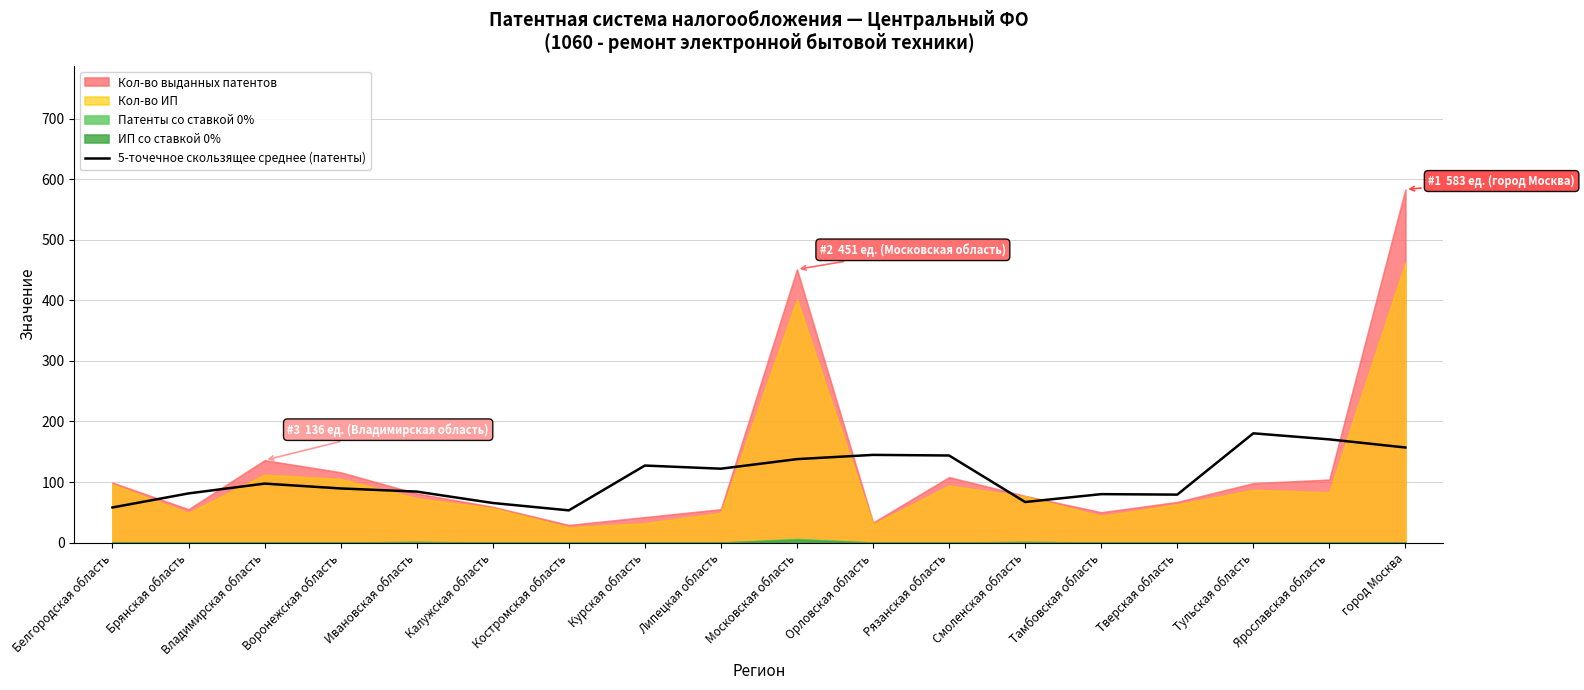

How many values are below 97?

9